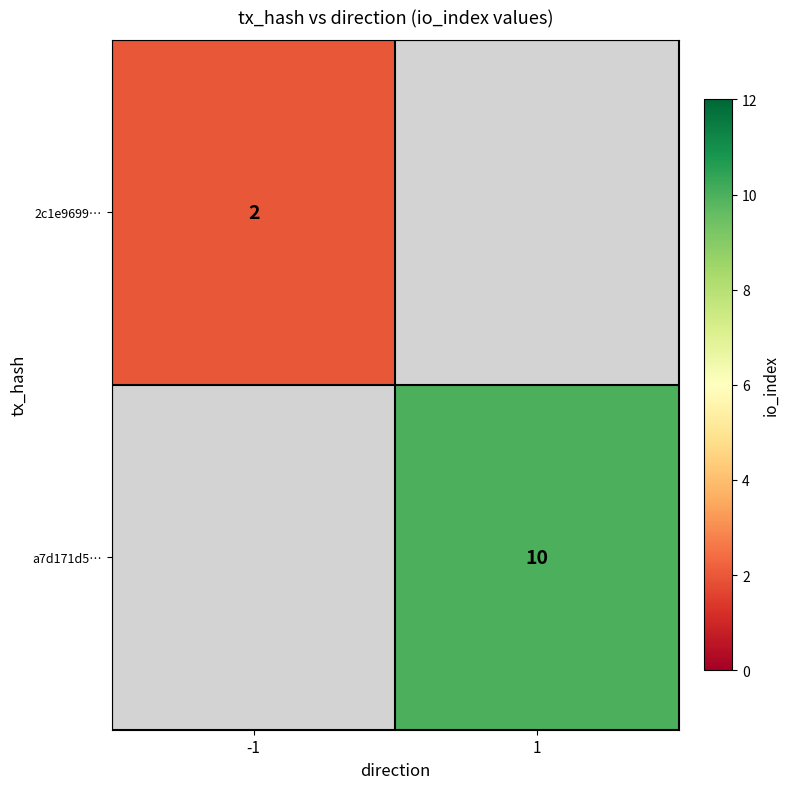

Is it true that 2c1e9699… equals 2 at -1?

True